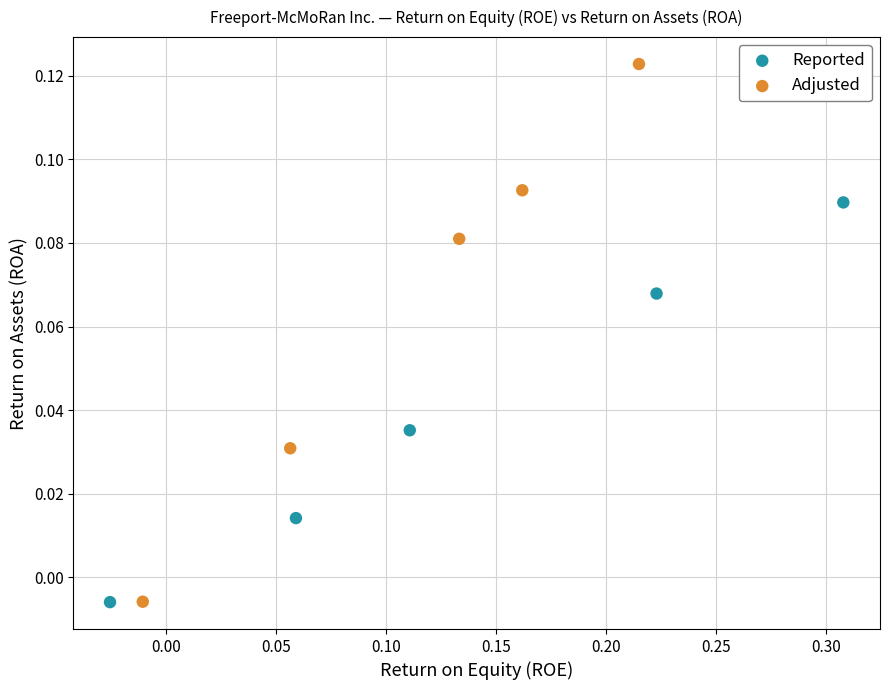

Which series contains the highest Y value?

Adjusted